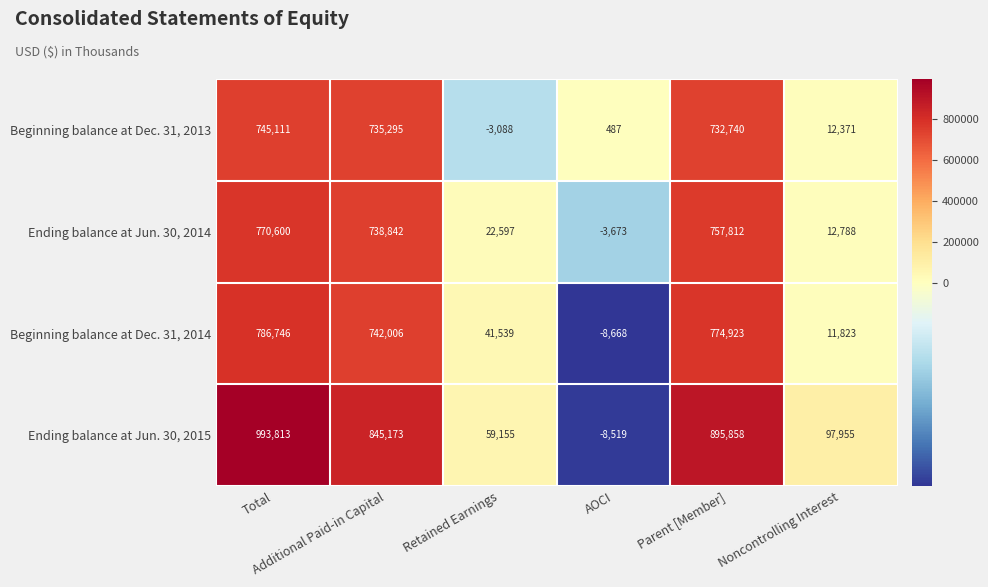

Which series has the largest total across all categories?

Ending balance at Jun. 30, 2015